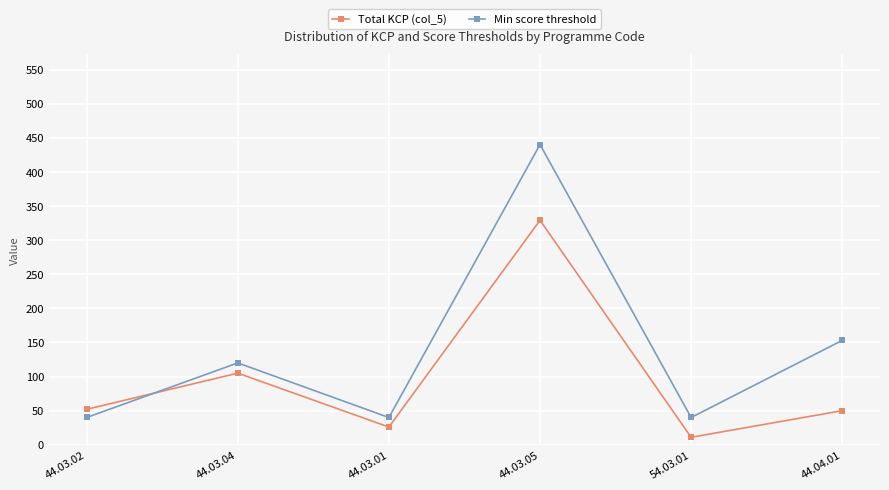

Which series has the widest spread of values?

Min score threshold